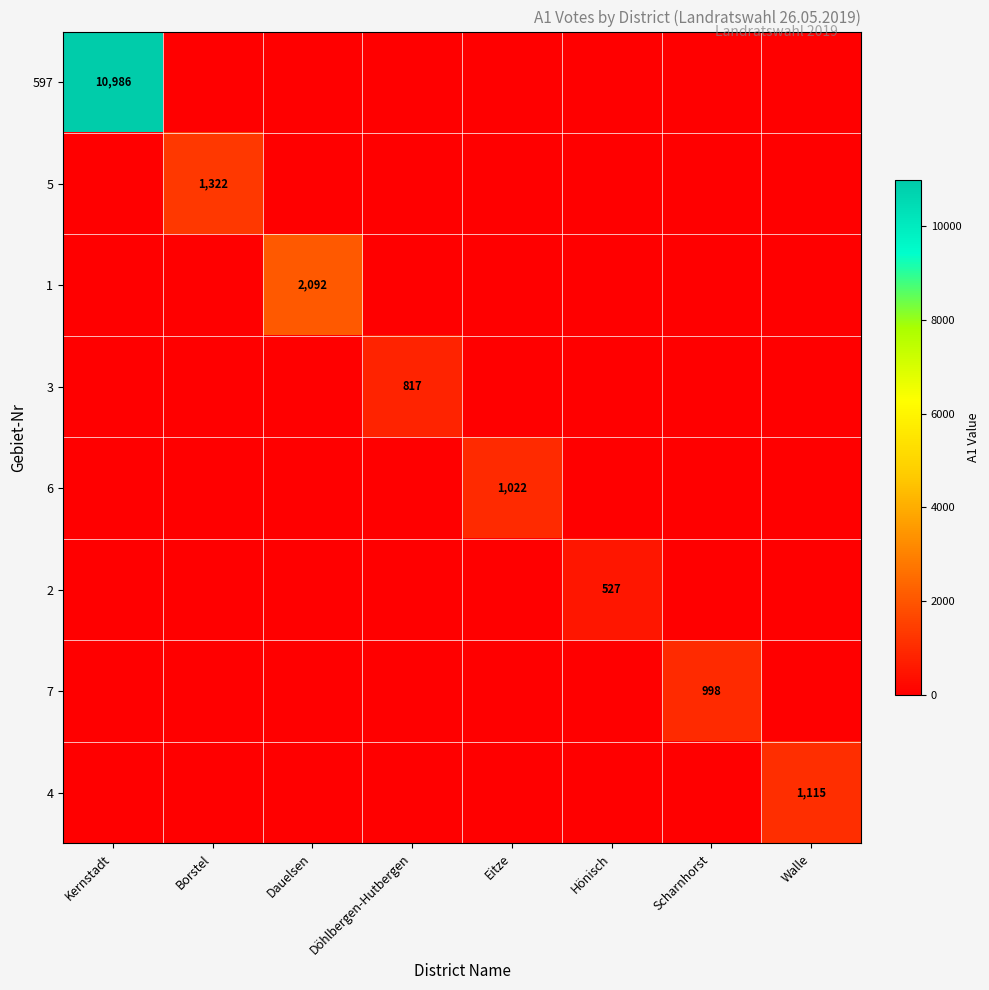

At which category does the chart reach its minimum across all series?

Borstel